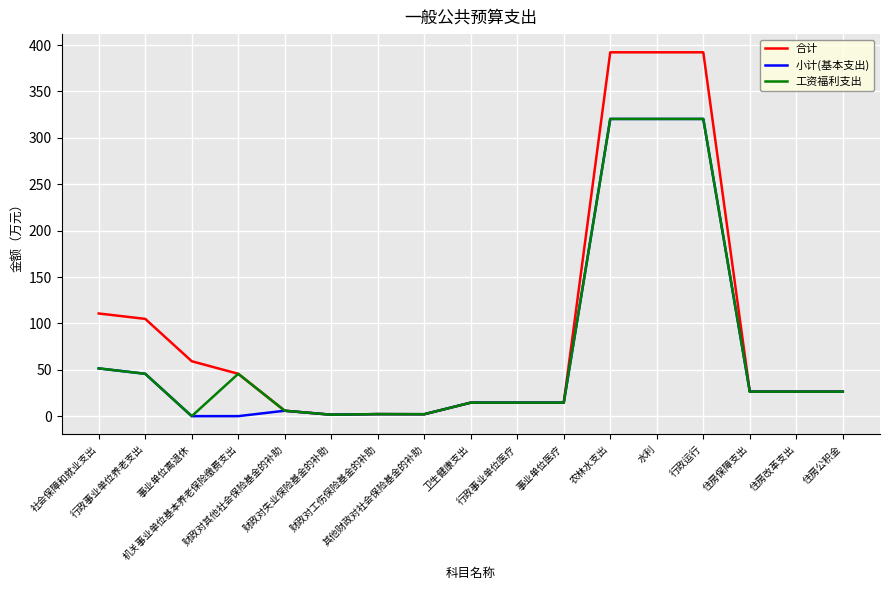

What is the maximum value for 小计(基本支出)?

320.4